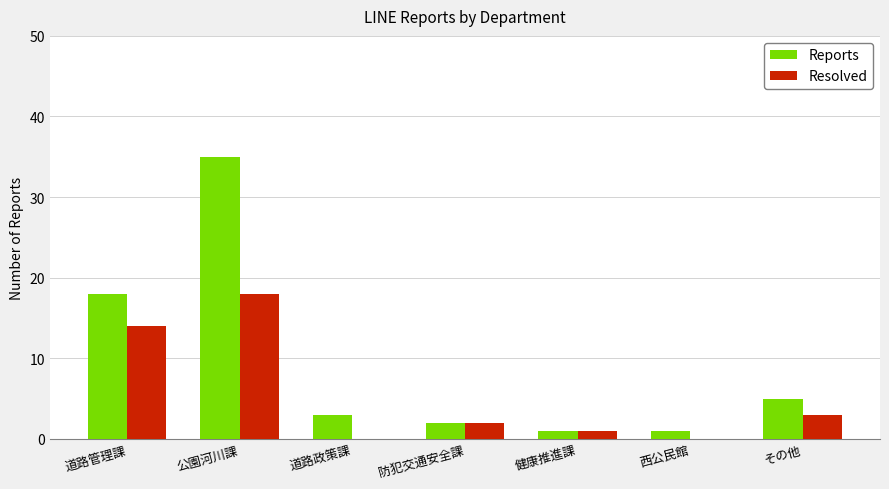

Are the bars horizontal?

No